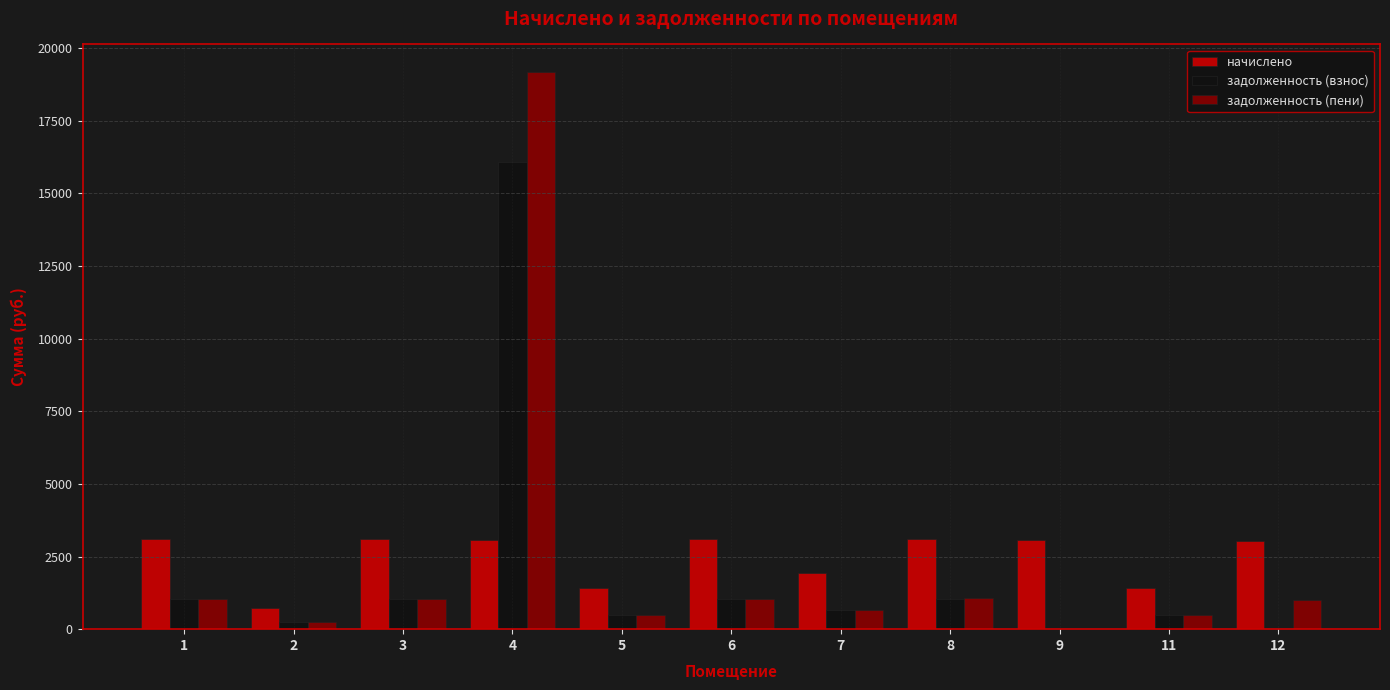

What value does the задолженность (пени) series have at 11?

471.7